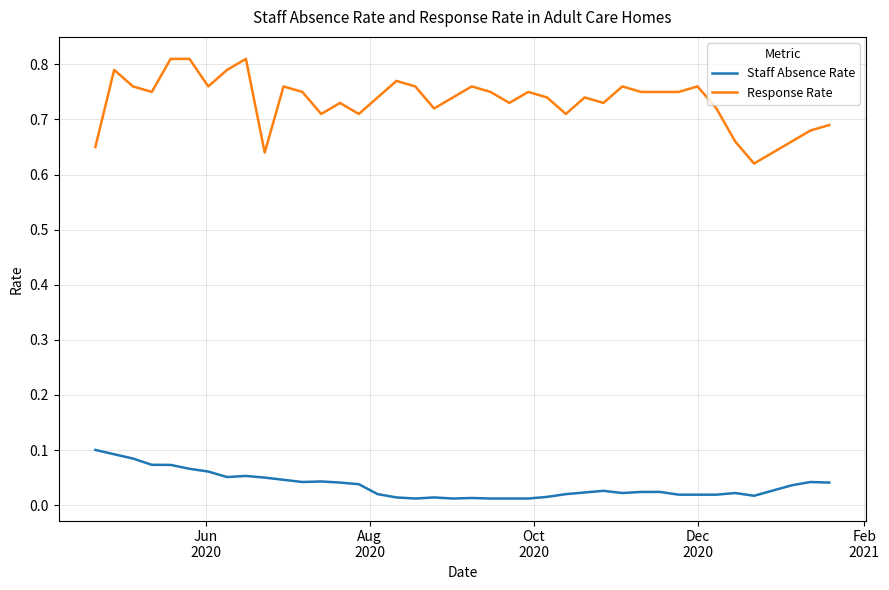

True or false: Response Rate and Staff Absence Rate cross at least once.

False